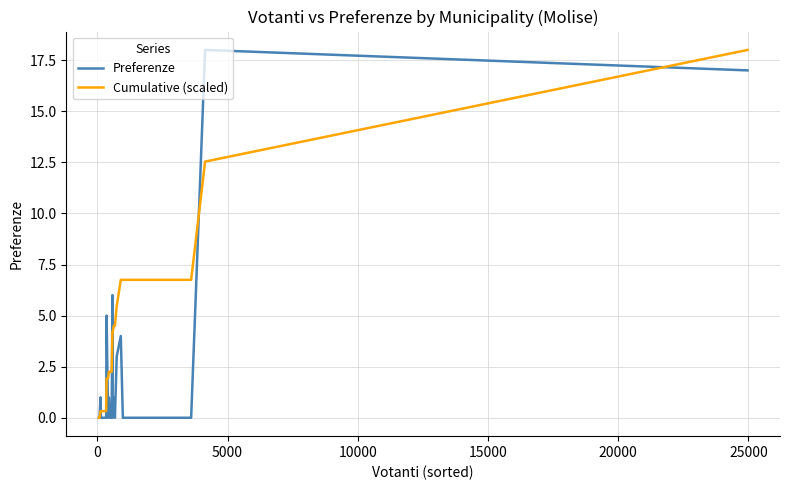

True or false: Preferenze and Cumulative (scaled) cross at least once.

True